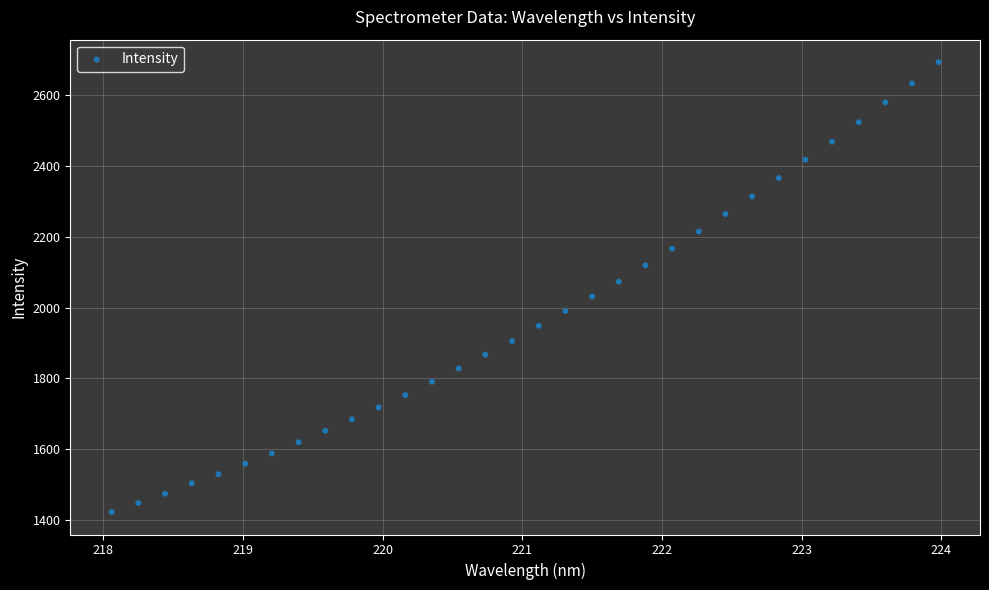

What is the range of X values (max minus min)?

5.9